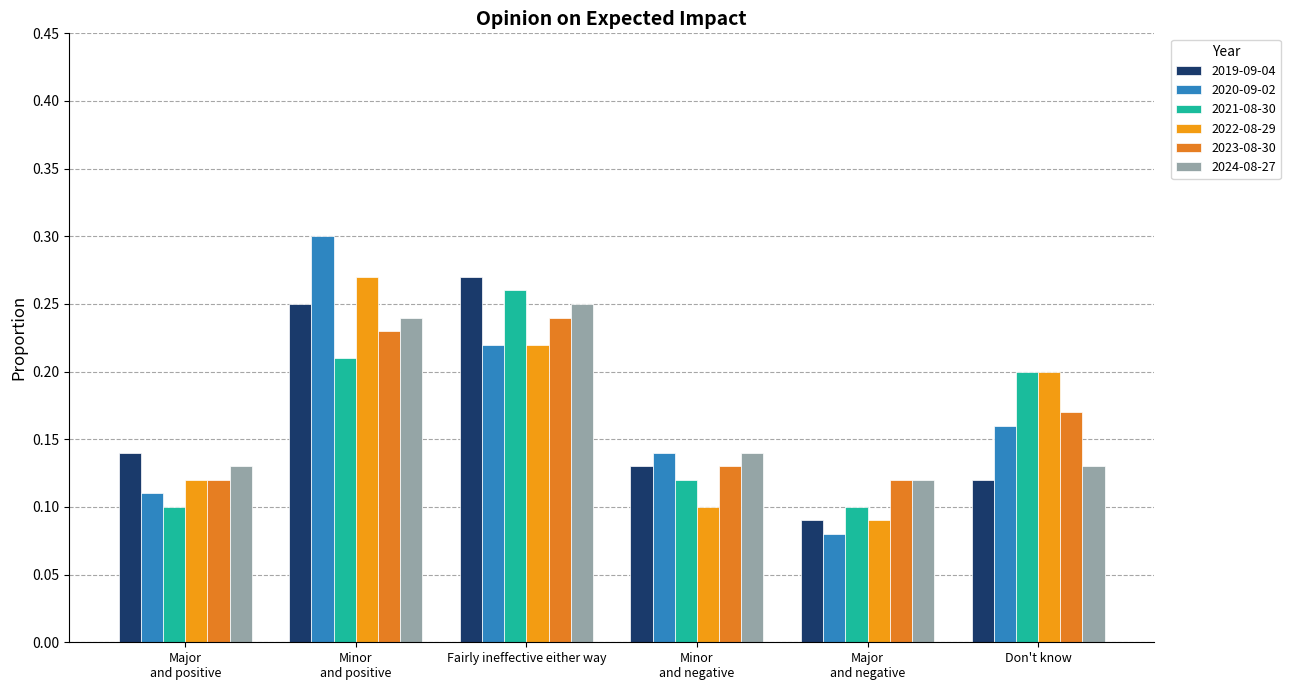

What is the difference between the 2019-09-04 values at Don't know and Fairly ineffective either way?

0.2